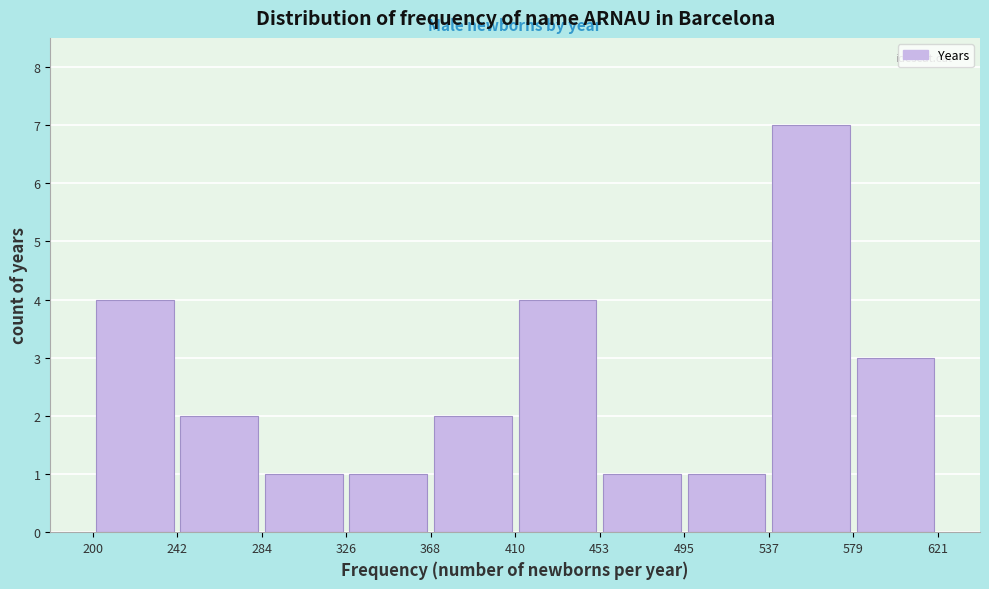

What is the height of the bar covering 537 to 579 on the x-axis? The values are not printed on the chart, so give them approximately, as read against the axis.

7